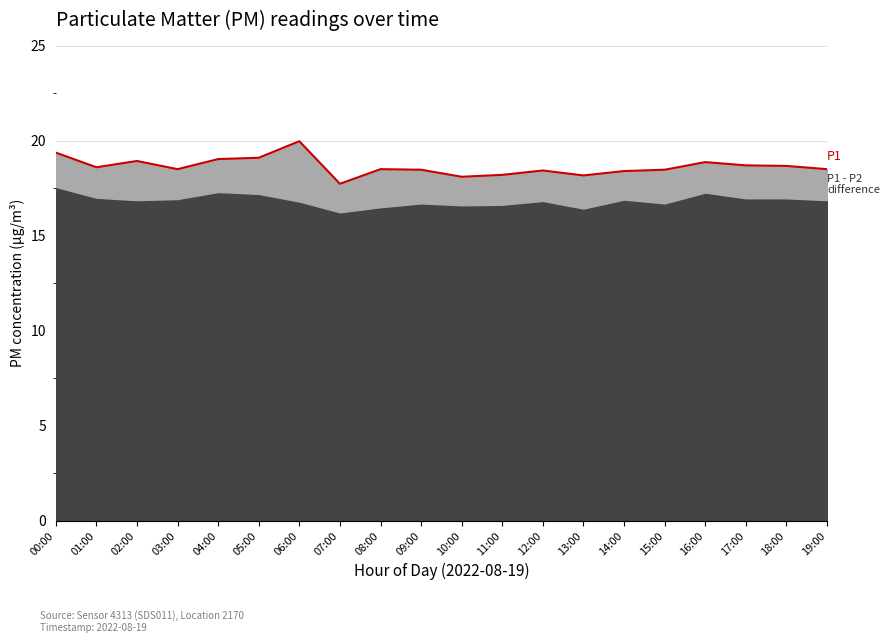

How many lines are shown in the chart?

1